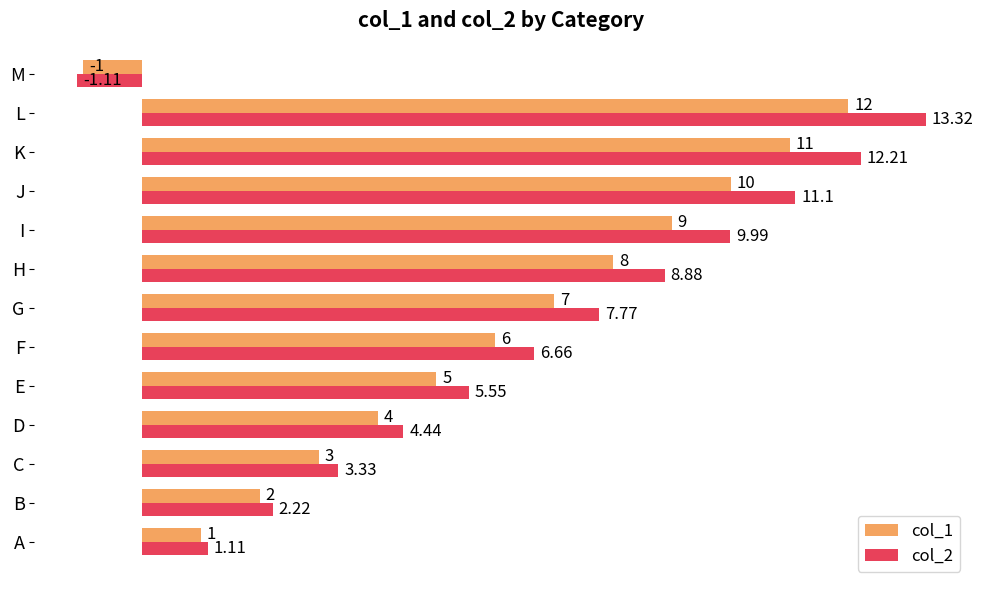

What are all the series names shown in the legend?

col_1, col_2